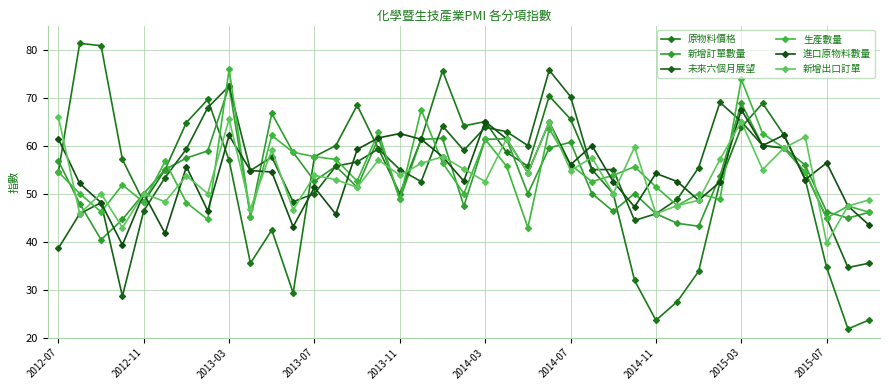

How many lines are shown in the chart?

6